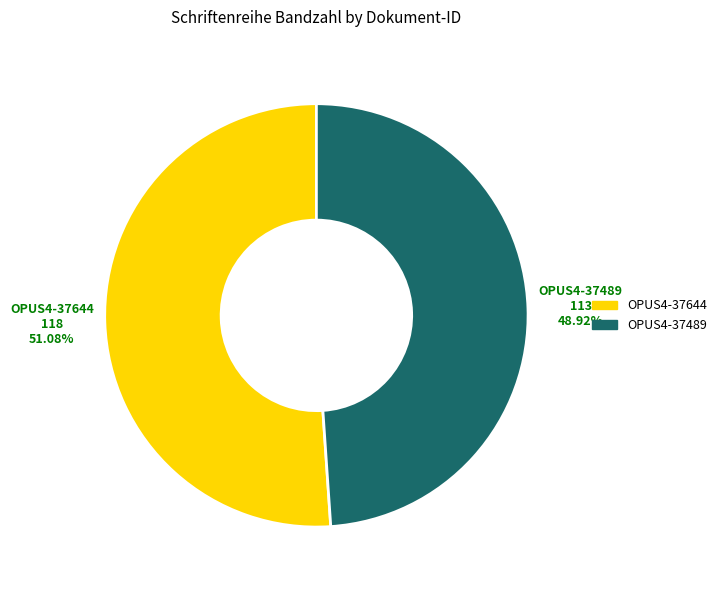

Rank the categories by value from lowest to highest.

OPUS4-37489, OPUS4-37644